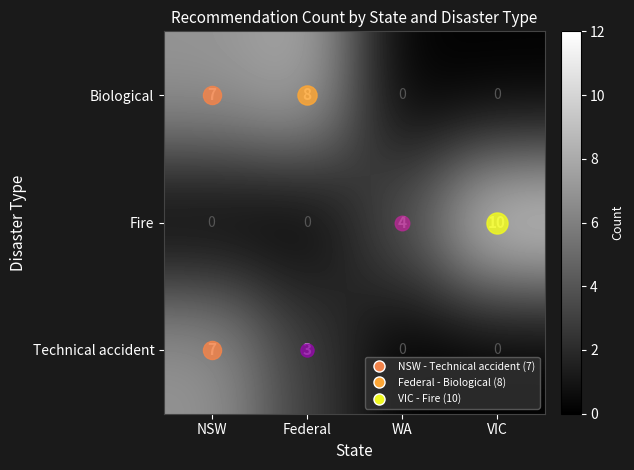

What is the spread (max minus min) of values at NSW?

7